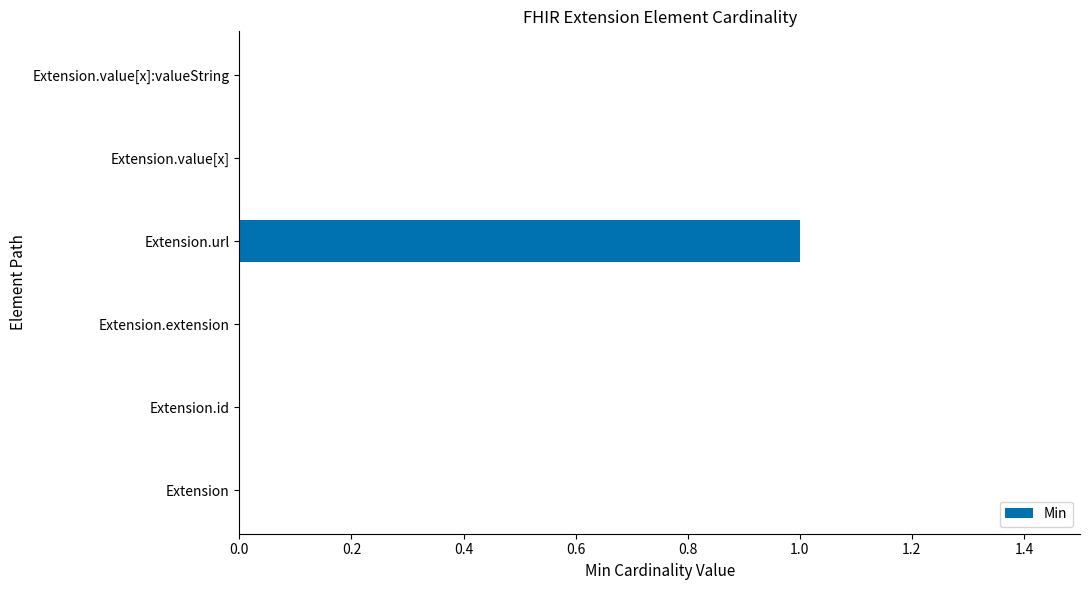

Count the number of categories in the chart.

6